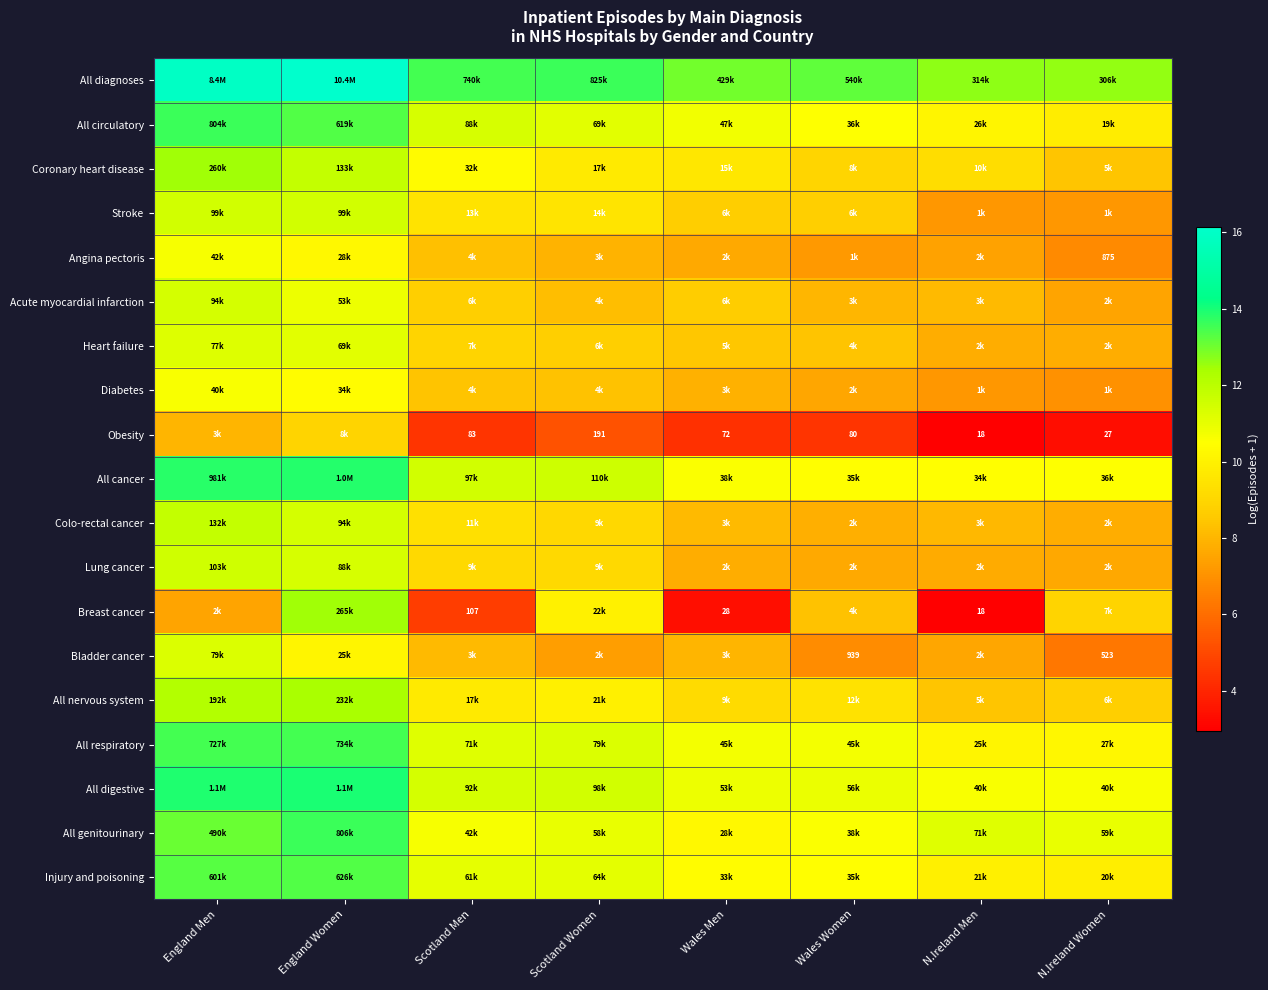

Where does the Injury and poisoning series first go above 11?

England Men